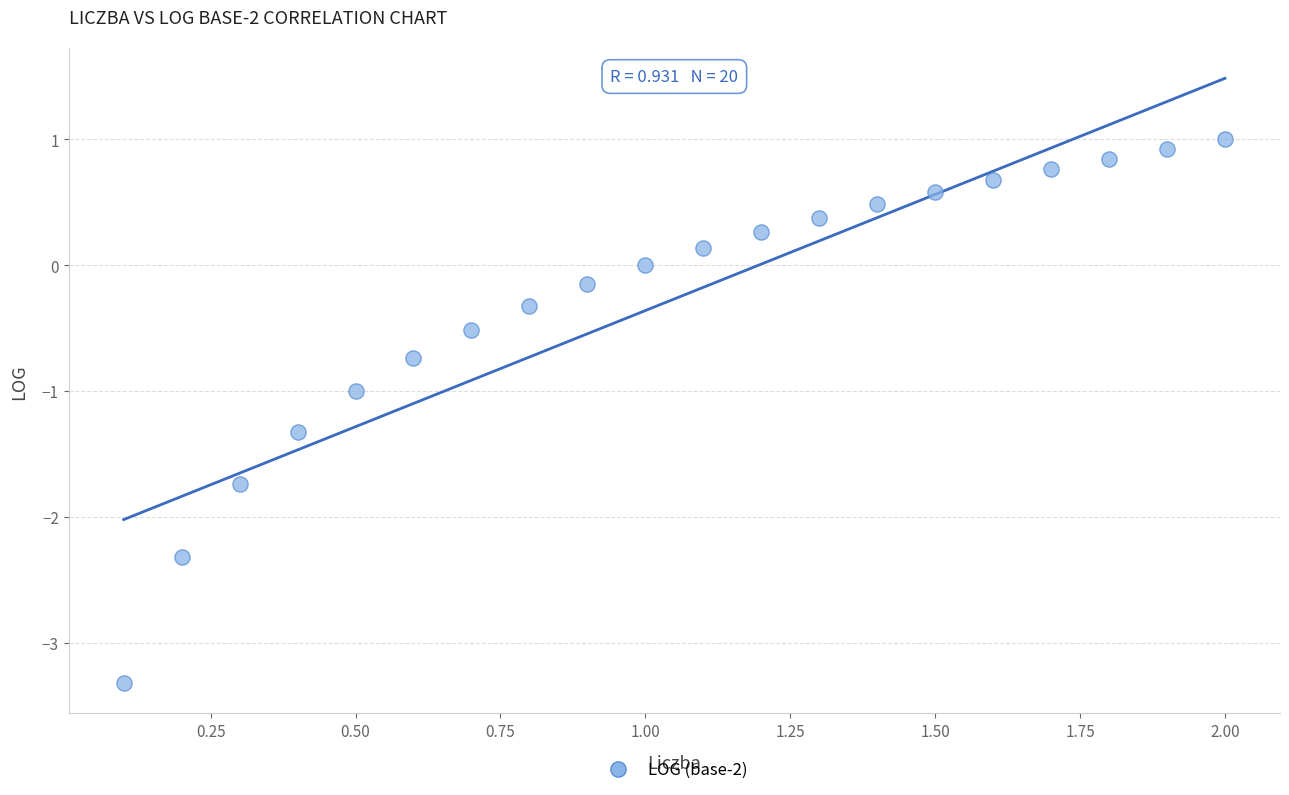

What is the range of X values (max minus min)?

1.9